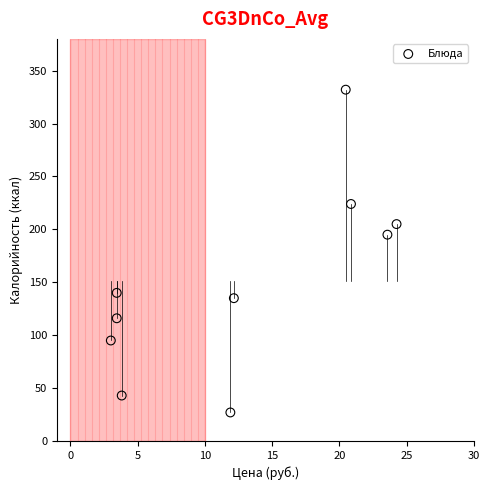

What Y value in the scatter plot is closest to 179?

195